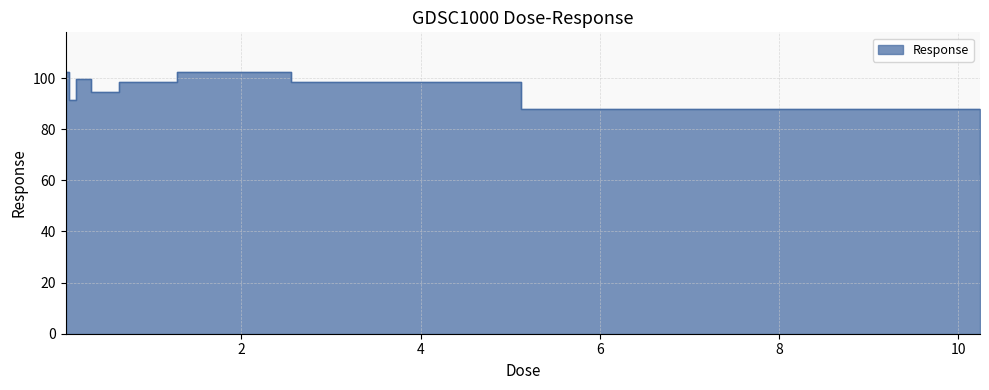

At which category does the chart reach its minimum across all series?

10.24